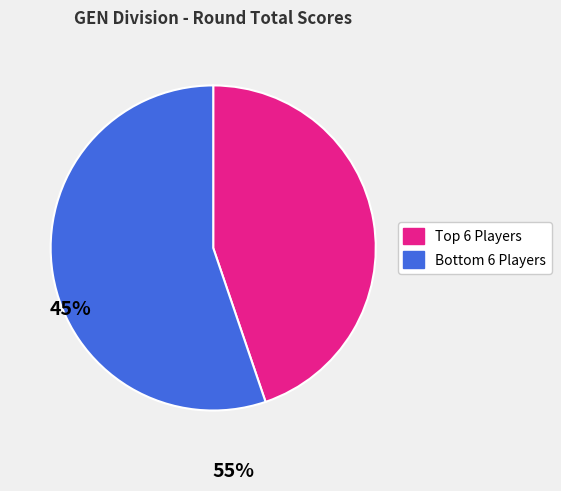

Is there any slice that represents more than half of the pie?

Yes